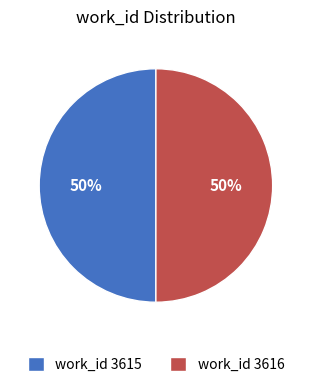

The work_id 3616 slice represents 50% of the pie. True or false?

True